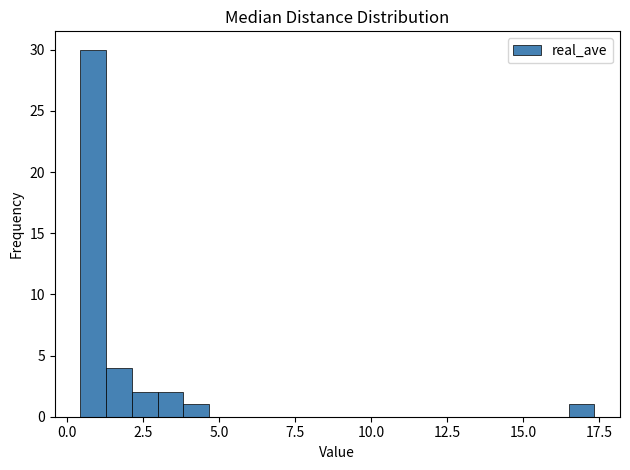

Around what value on the x-axis is the tallest bar? Give the approximate position of its centre, as read against the axis.

1.0